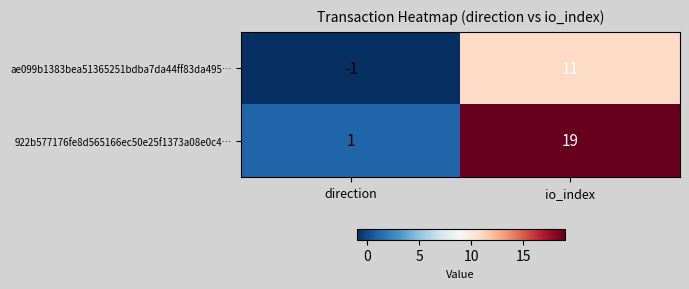

Which series has the largest range (max minus min)?

922b577176fe8d565166ec50e25f1373a08e0c4…